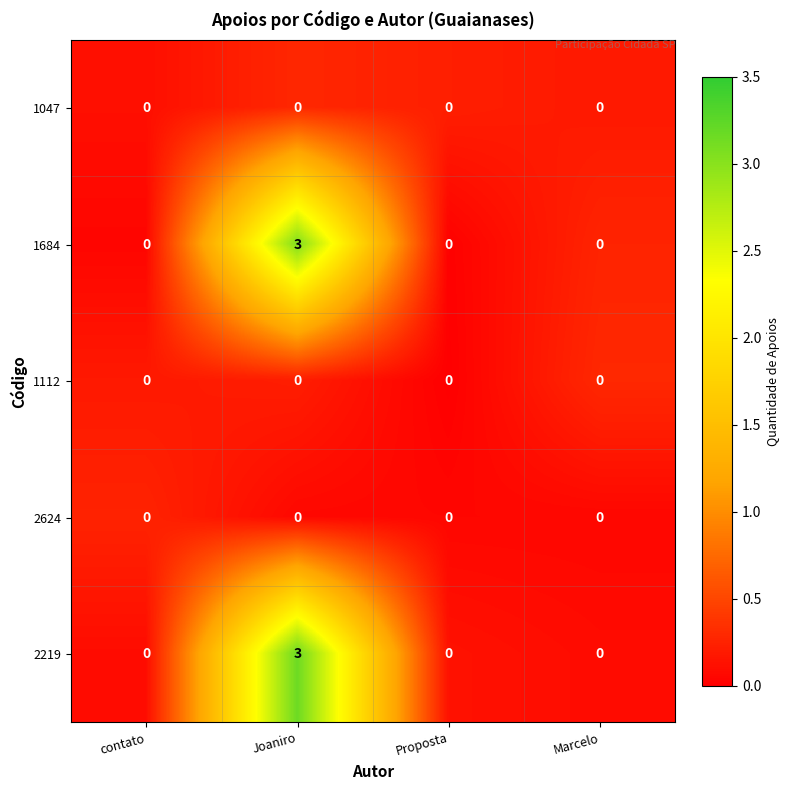

What is the difference between the maximum and second lowest values in the 2219 series?

3